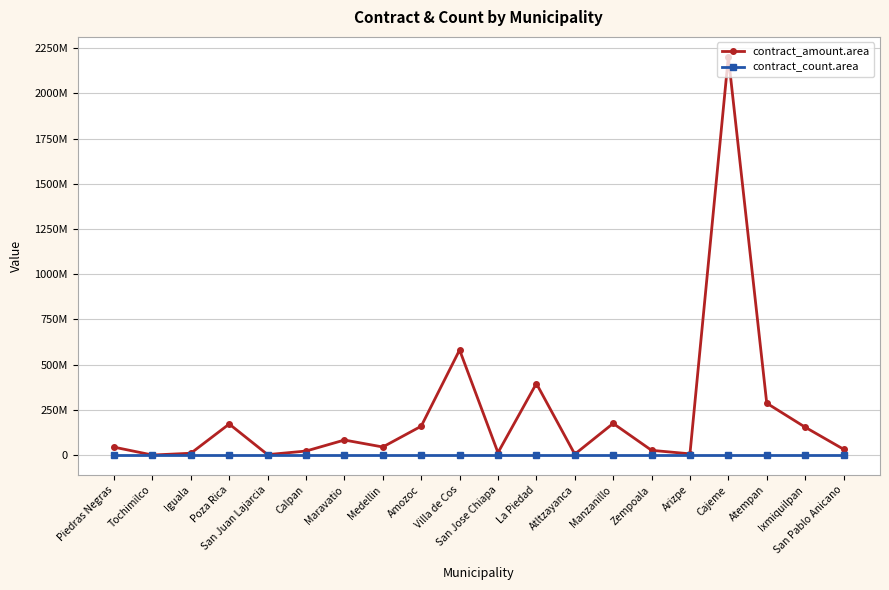

What are all the series names shown in the legend?

contract_amount.area, contract_count.area